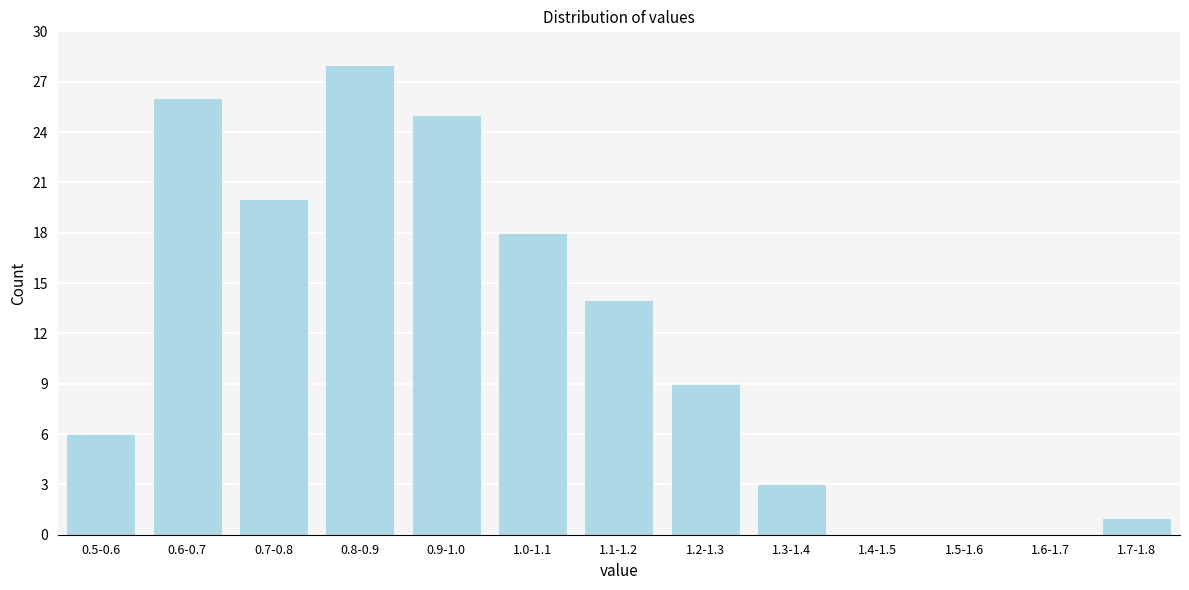

Reading left to right, transcribe all the data shown in this chart.

0.5-0.6=6	0.6-0.7=26	0.7-0.8=20	0.8-0.9=28	0.9-1.0=25	1.0-1.1=18	1.1-1.2=14	1.2-1.3=9	1.3-1.4=3	1.4-1.5=0	1.5-1.6=0	1.6-1.7=0	1.7-1.8=1